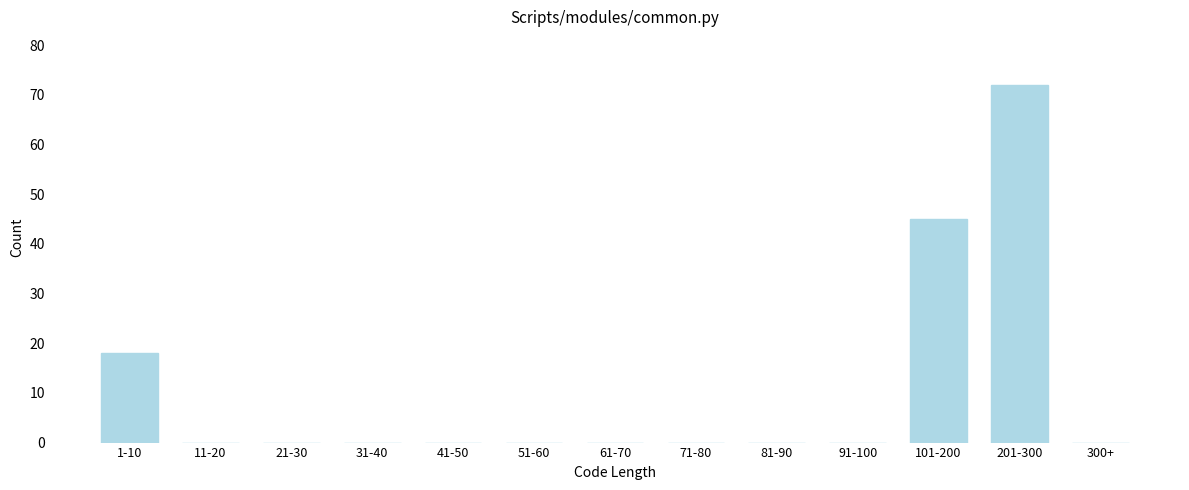

Reading left to right, transcribe all the data shown in this chart.

1-10=18	11-20=0	21-30=0	31-40=0	41-50=0	51-60=0	61-70=0	71-80=0	81-90=0	91-100=0	101-200=45	201-300=72	300+=0